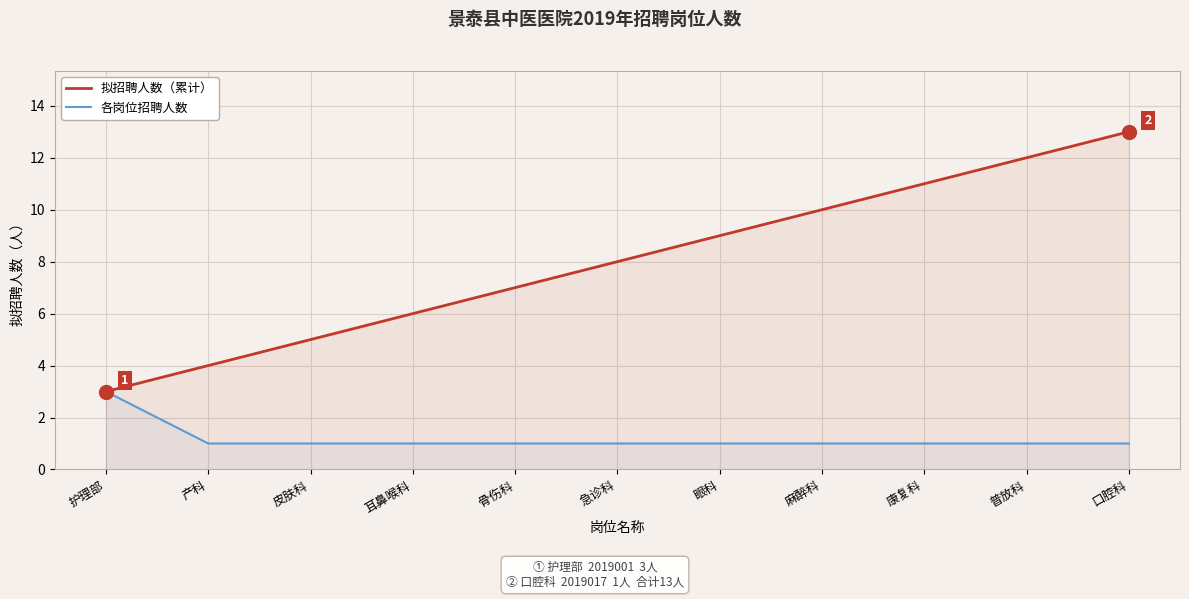

Count the number of data series in this chart.

2